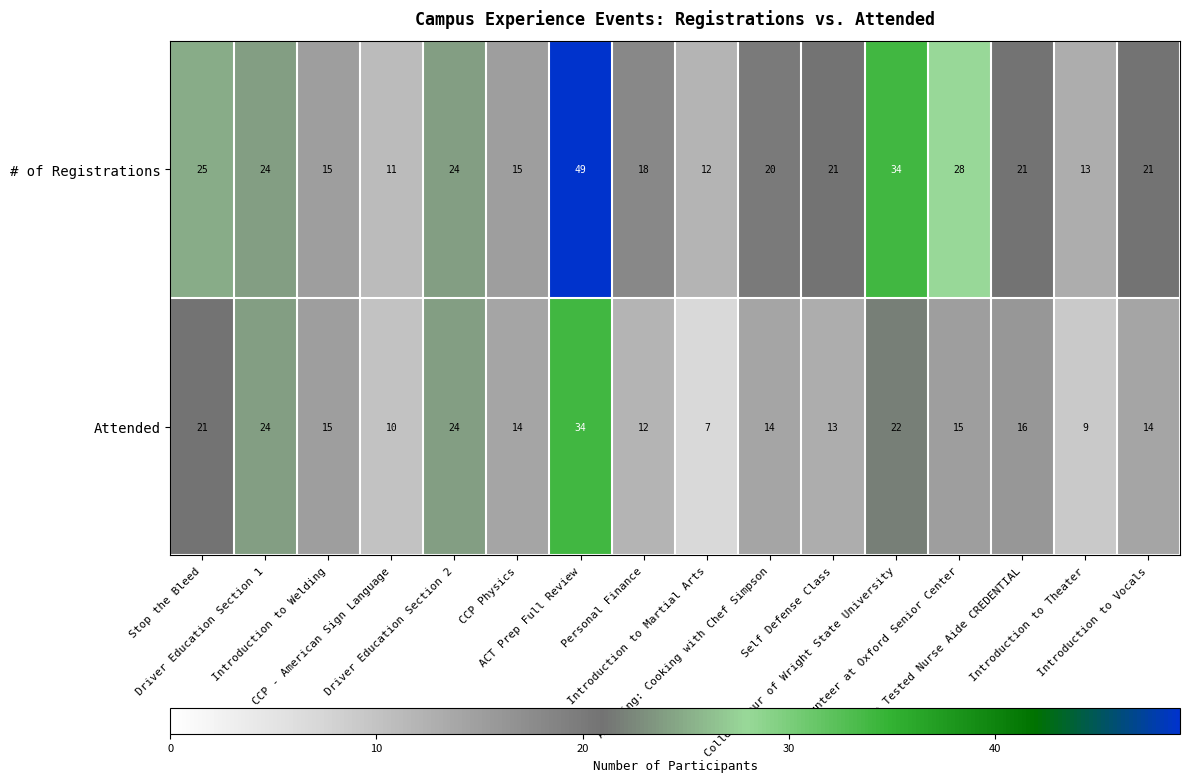

List the series in order of their overall mean, highest first.

# of Registrations, Attended